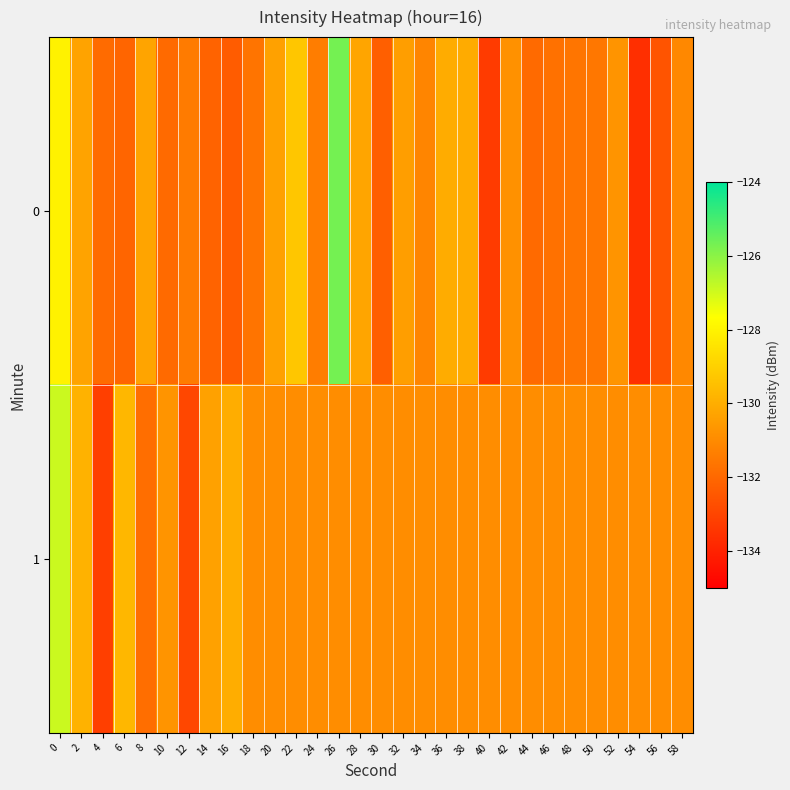

What is the difference between the highest and lowest values at 6?

2.4